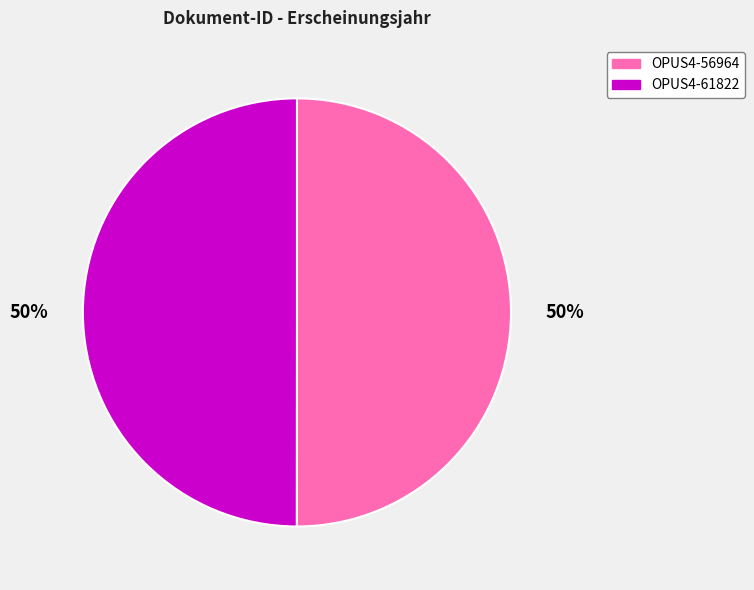

Is the sum of OPUS4-56964 and OPUS4-61822 greater than half?

Yes